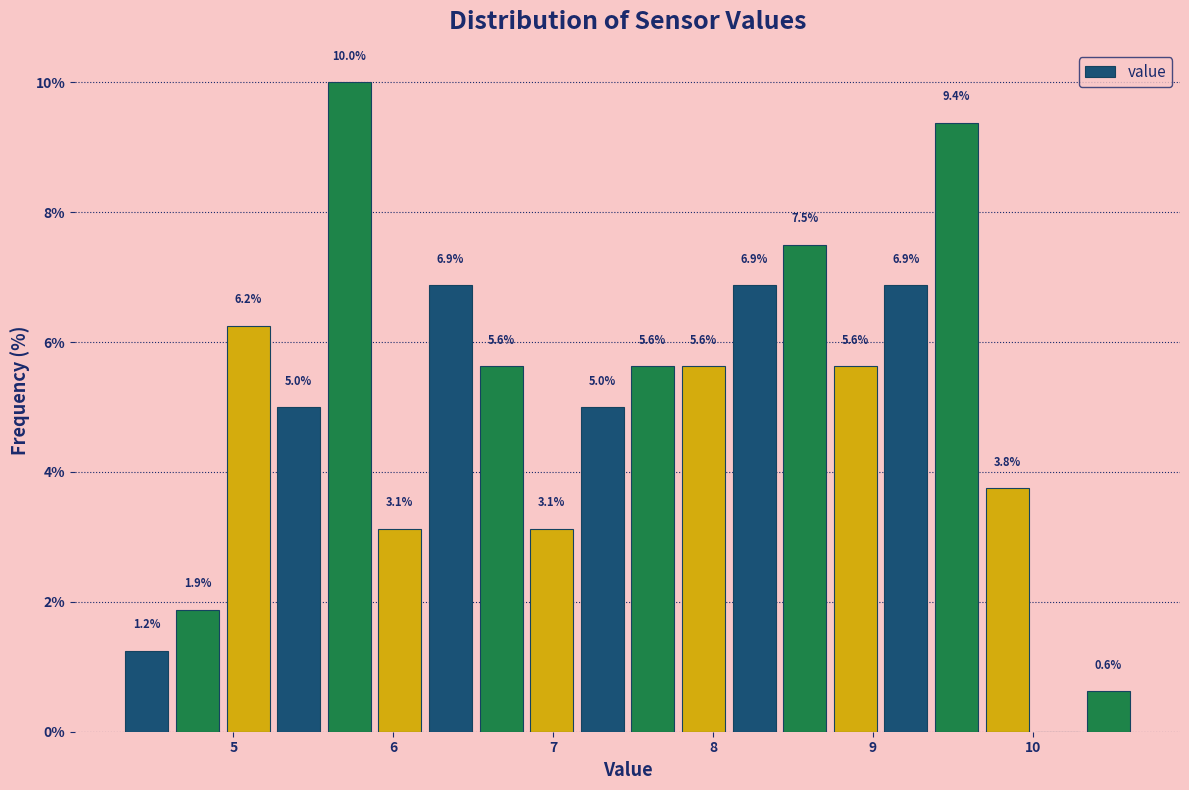

Around what value on the x-axis is the tallest bar? Give the approximate position of its centre, as read against the axis.

5.7